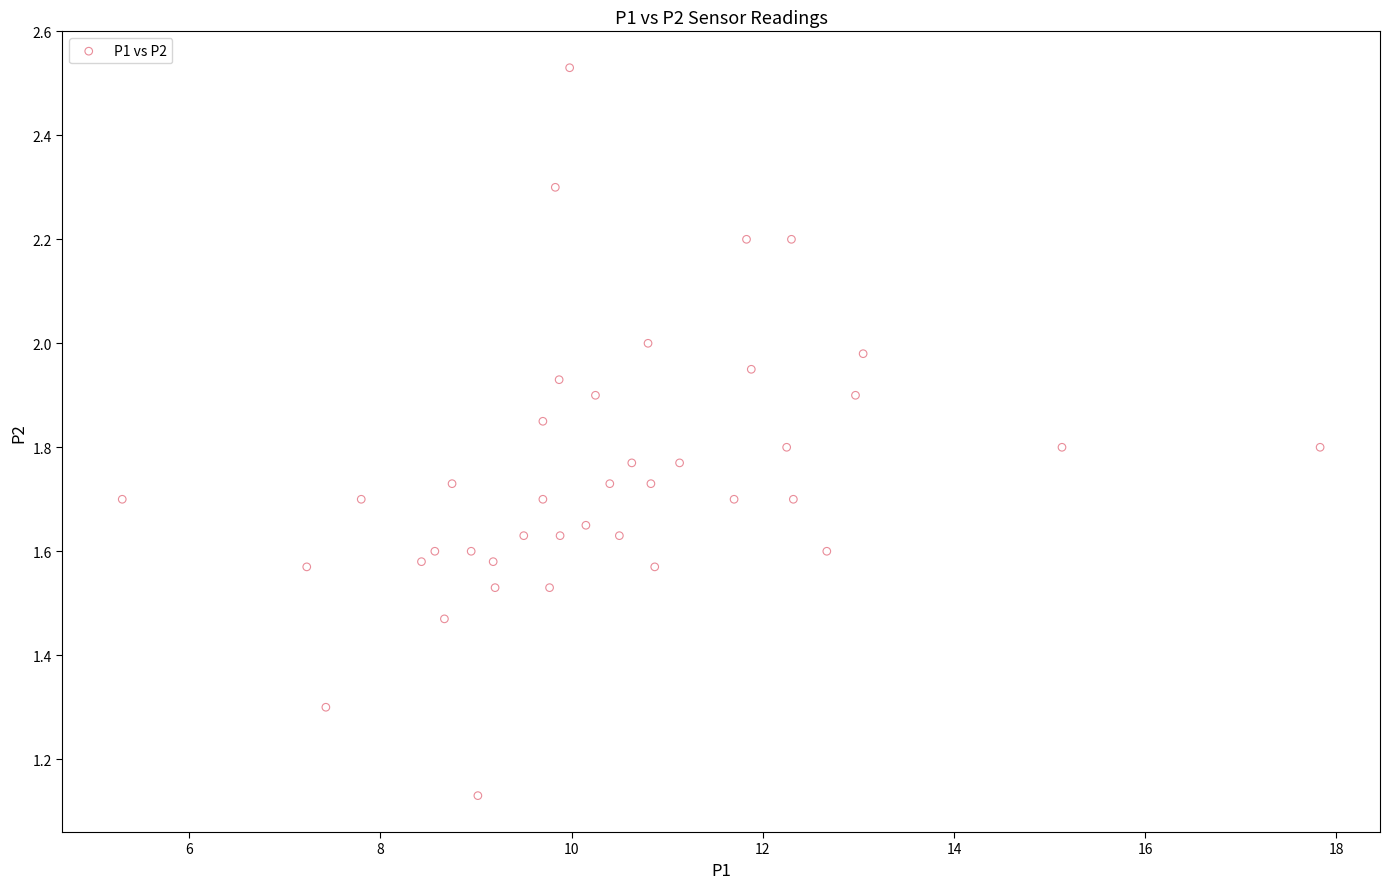

What is the range of Y values (max minus min)?

1.4